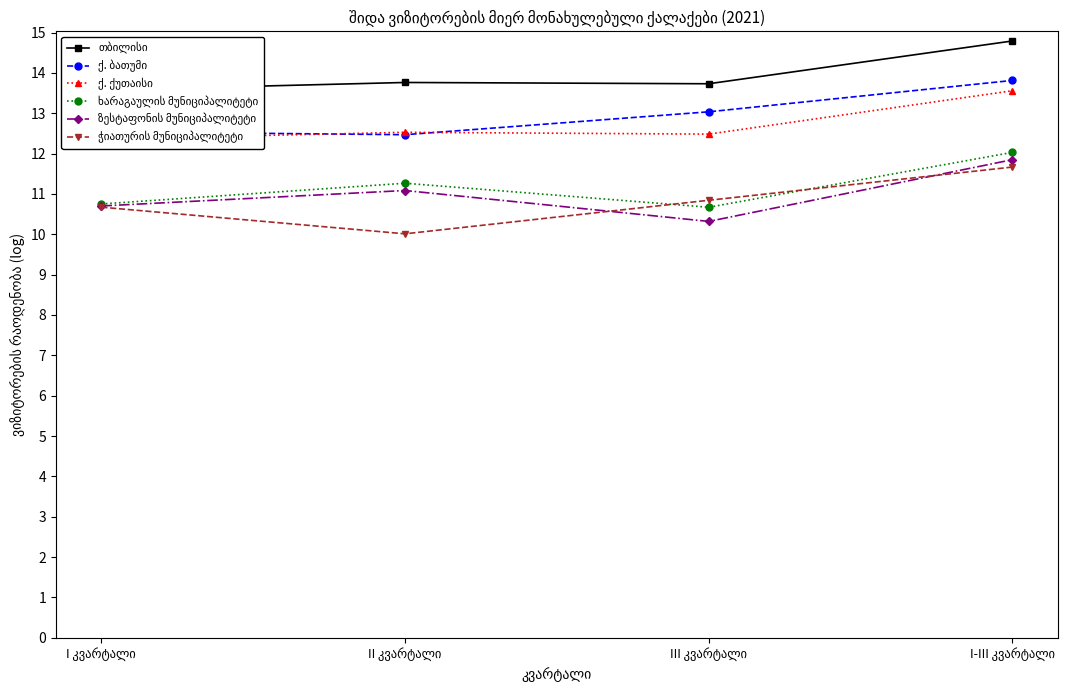

Between II კვარტალი and III კვარტალი, which series saw the biggest shift?

ჭიათურის მუნიციპალიტეტი